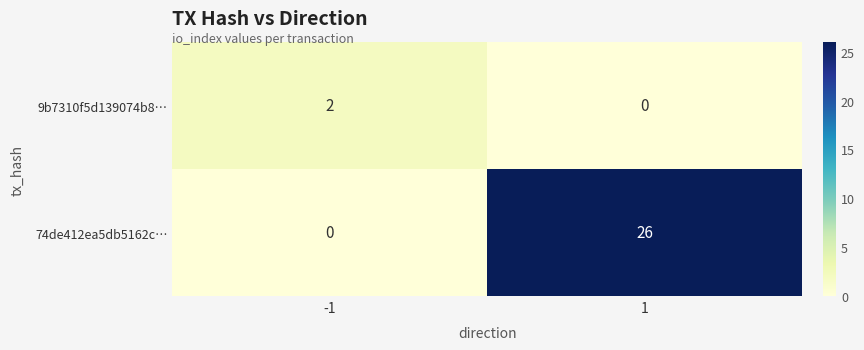

List the series in order of their peak value, lowest first.

9b7310f5d139074b8…, 74de412ea5db5162c…